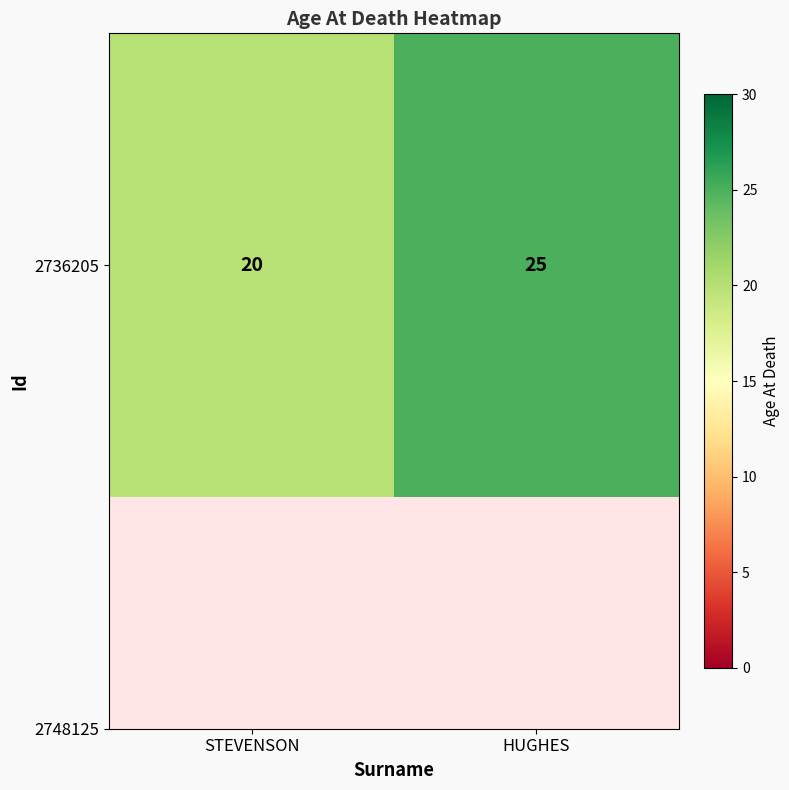

What is the minimum value shown in the chart?

20